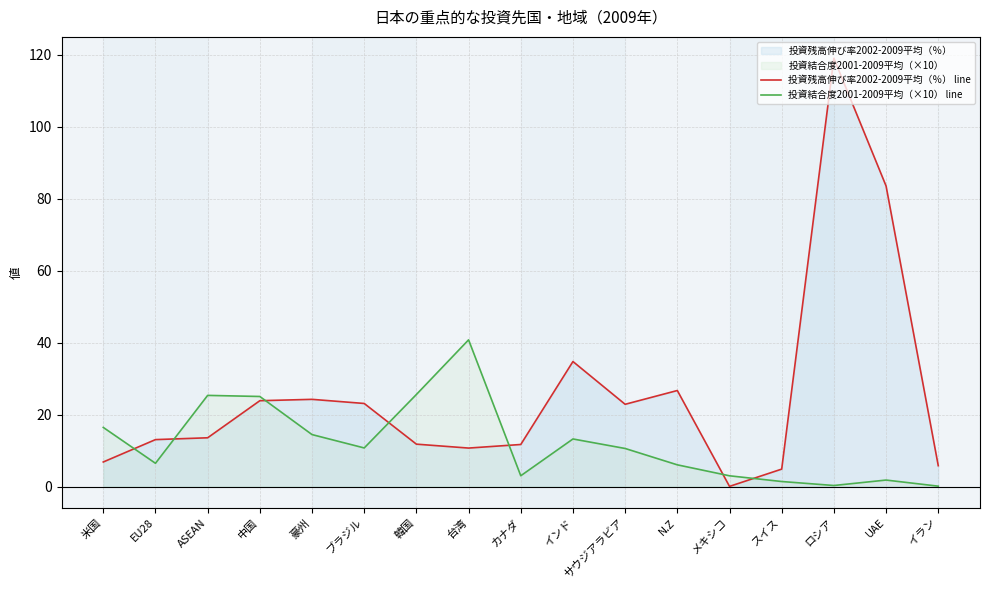

In 投資結合度2001-2009平均（×10） line, how many points are lower than both neighbors (excluding endpoints)?

4